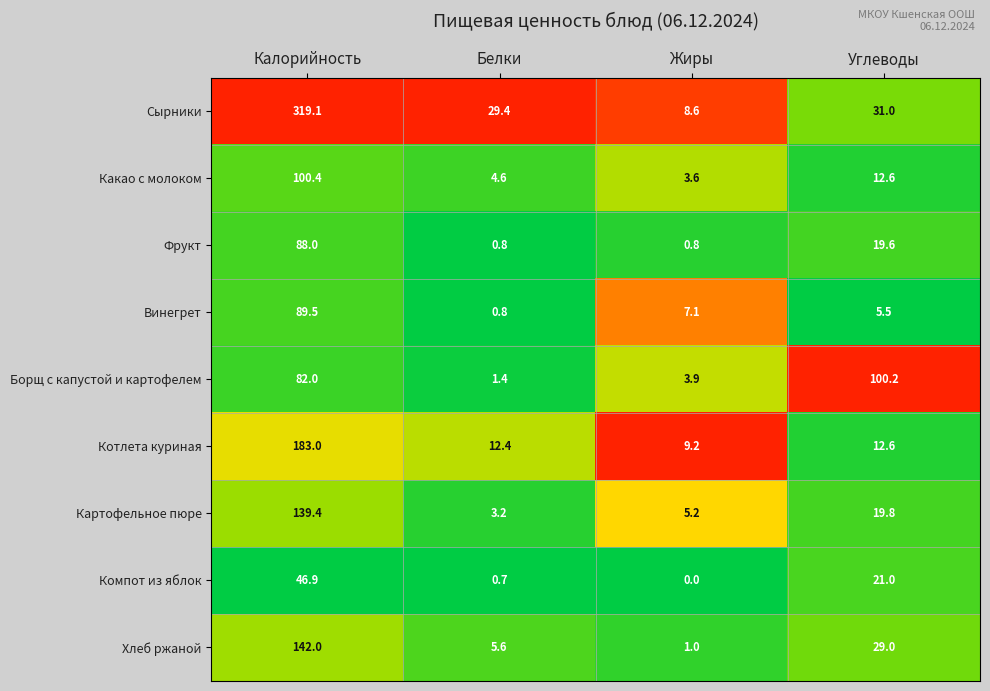

What value does the Фрукт series have at Калорийность?

88.0